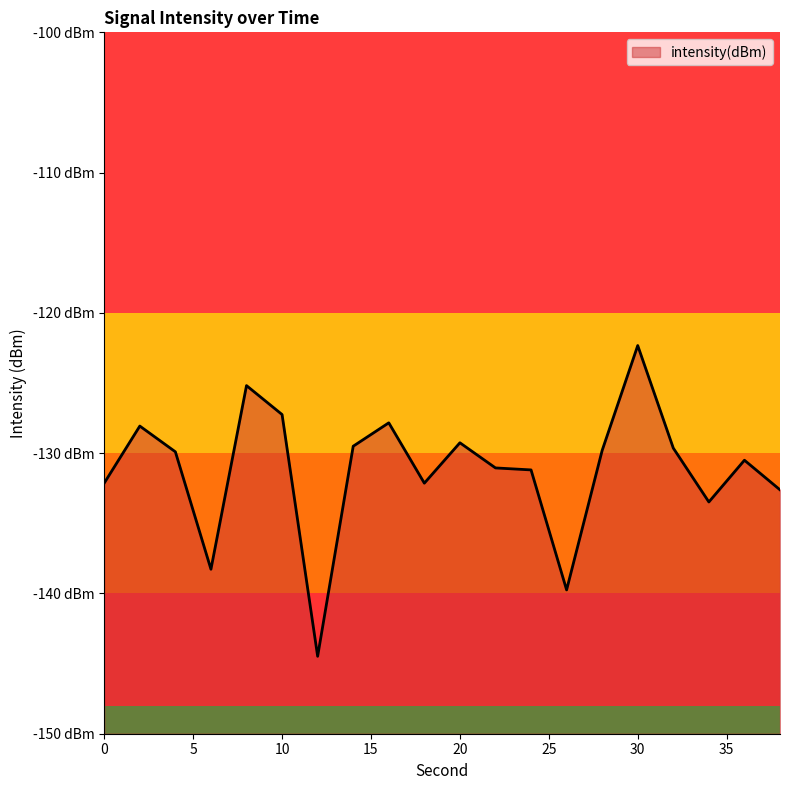

True or false: the data has more than 2 interior local peaks.

True